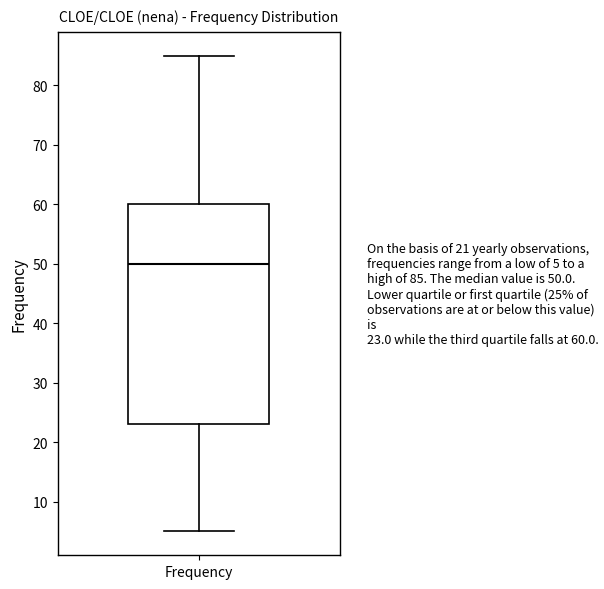

Where does the median line of the box for Frequency sit on the y-axis? The values are not printed on the chart, so give them approximately, as read against the axis.

50